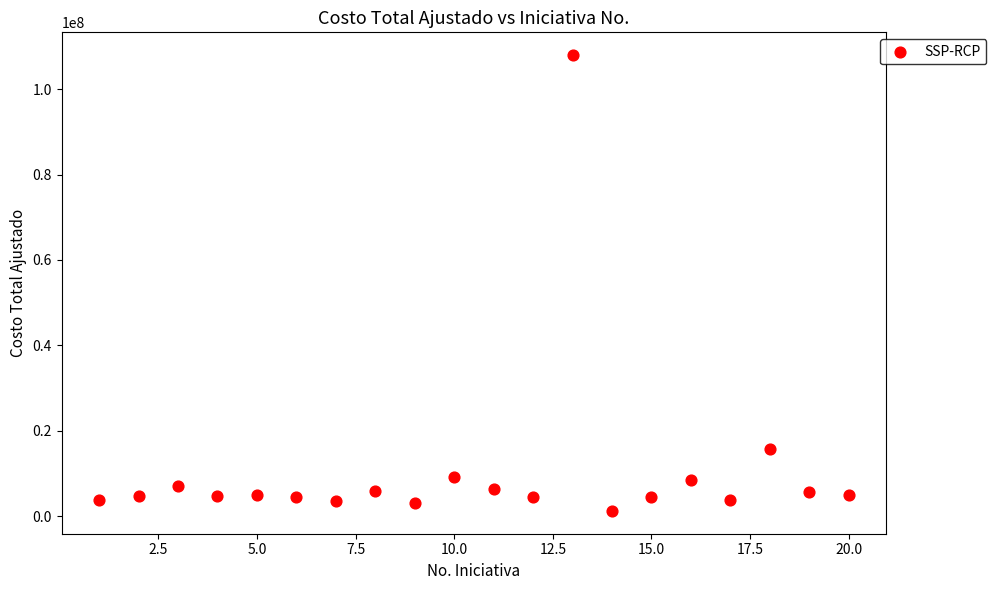

What is the range of Y values (max minus min)?

106794989